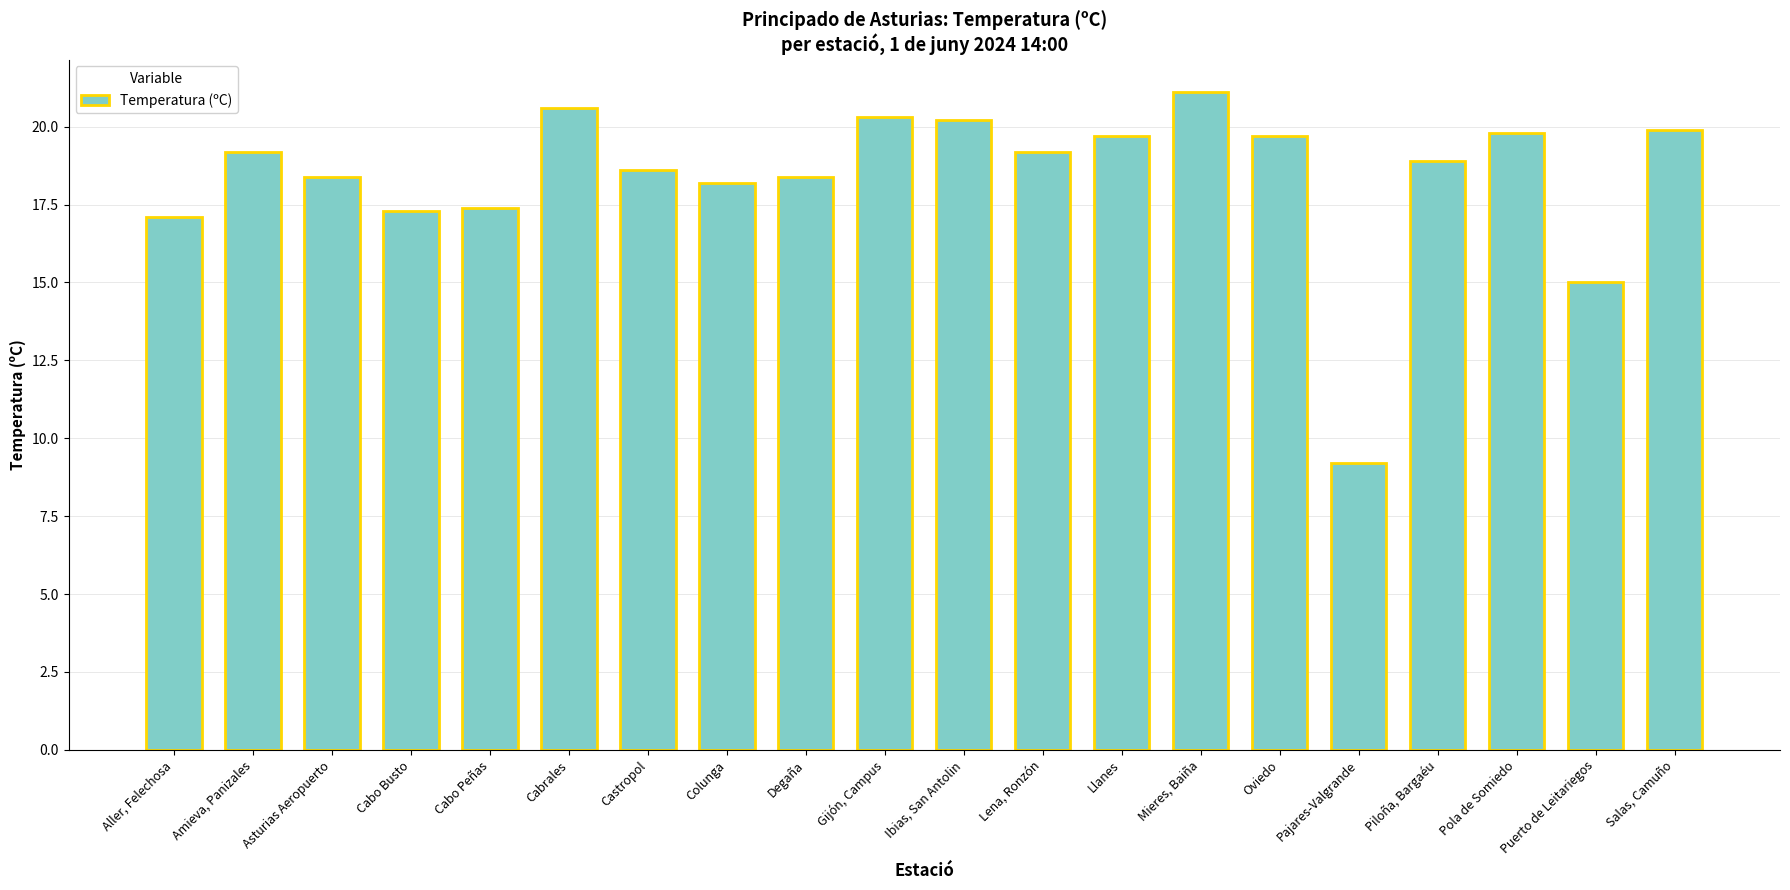

The chart shows a value of 17.1 at Aller, Felechosa. True or false?

True